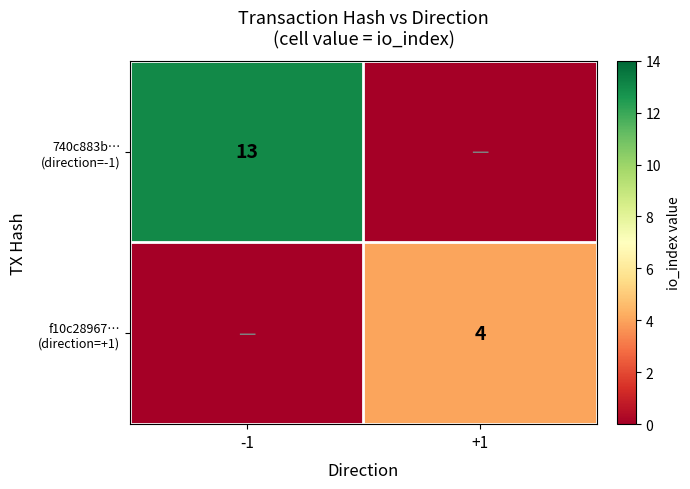

Which category has the highest value across all series?

-1